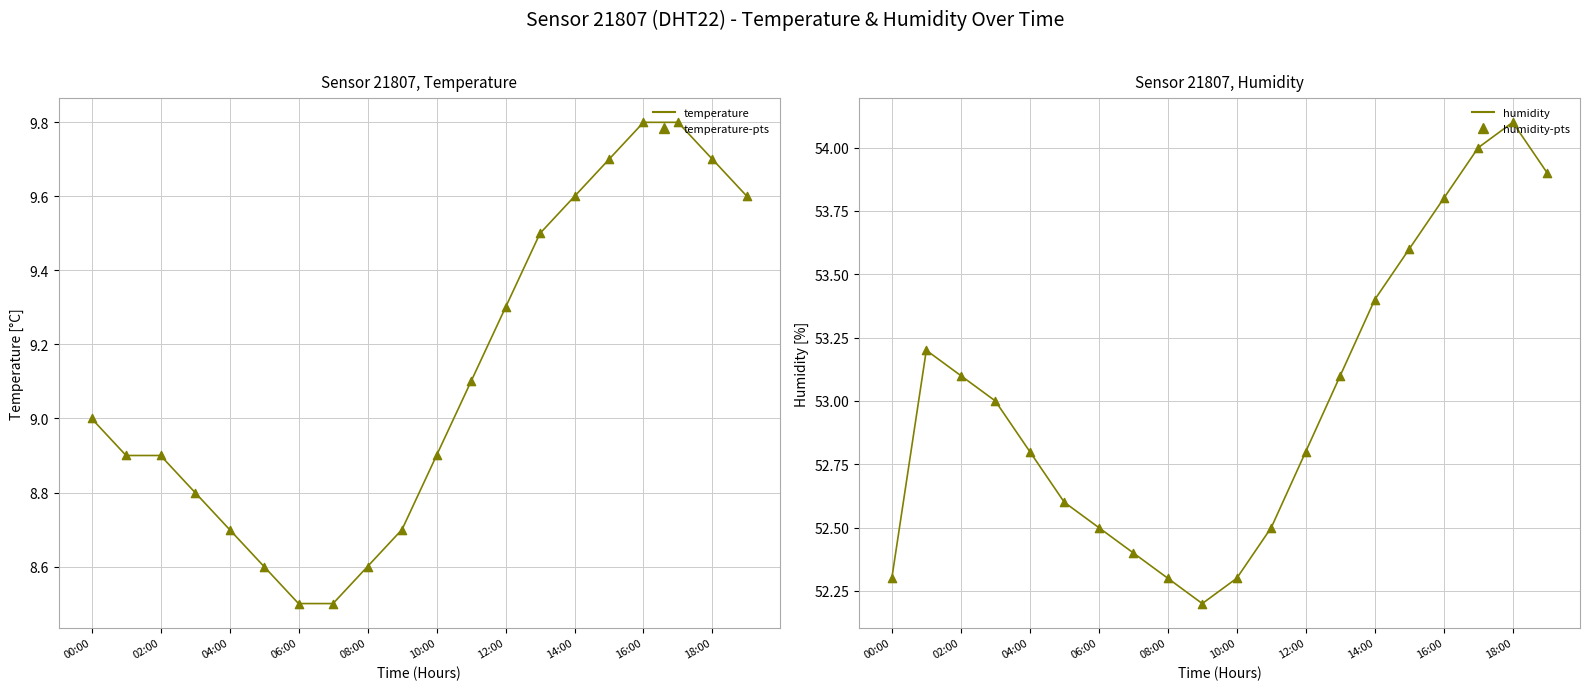

Which series reaches the maximum Y coordinate?

humidity